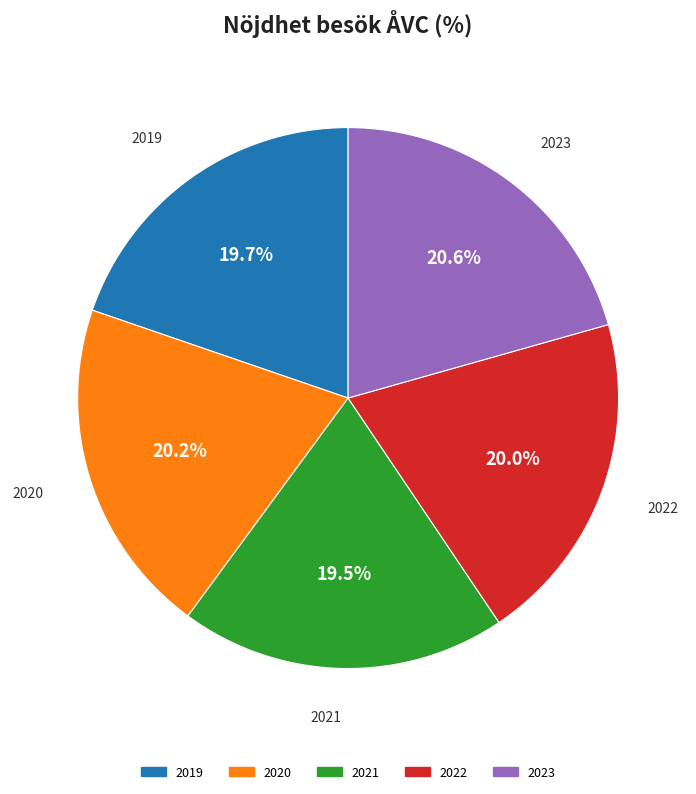

Is it true that 2022 is 33% of the pie?

False